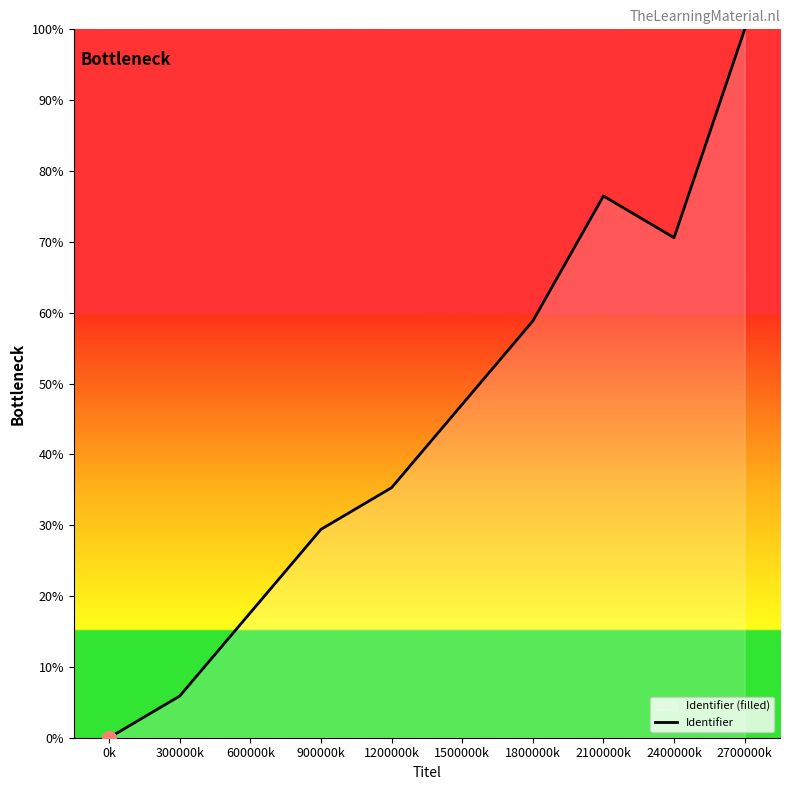

Where is the data nearest to the value 50?

1500000k